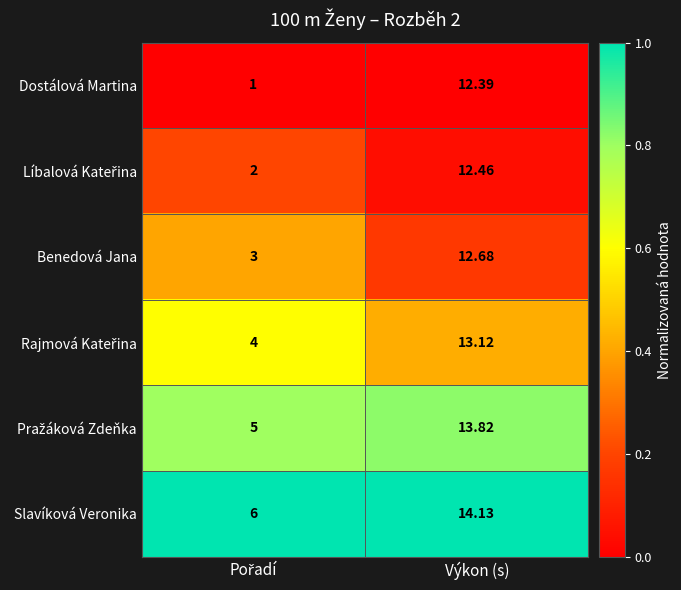

Which label corresponds to the largest value in the chart?

Výkon (s)